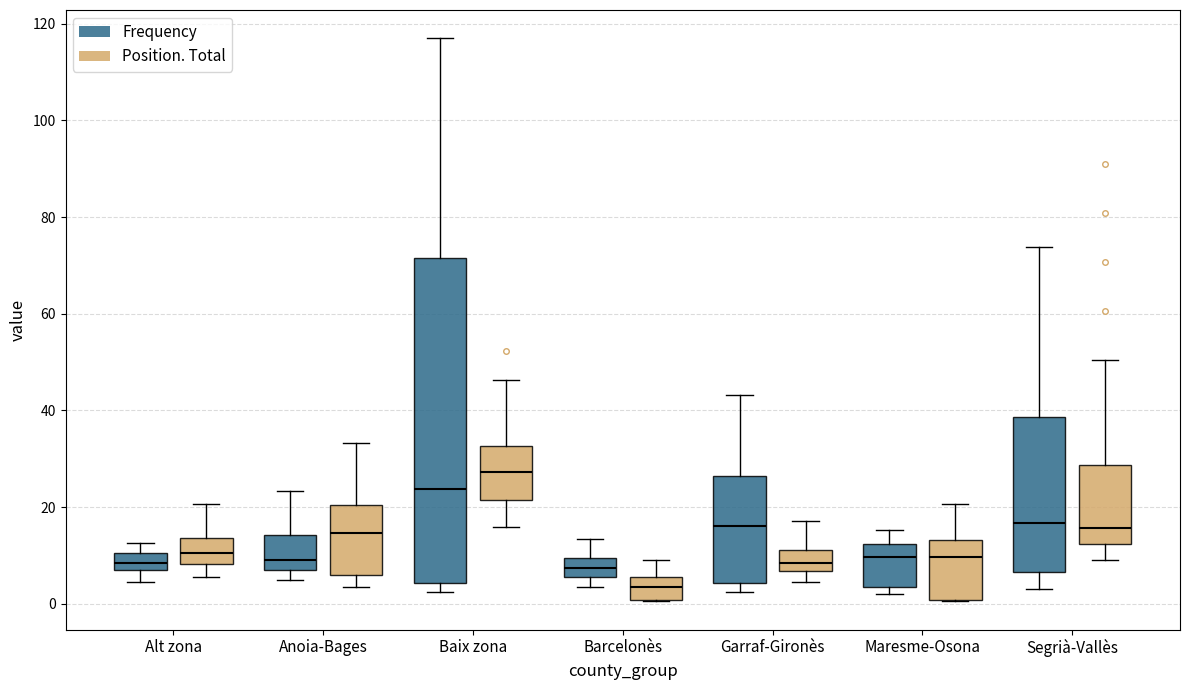

Which box has the highest median line?

Baix zona (Position. Total)